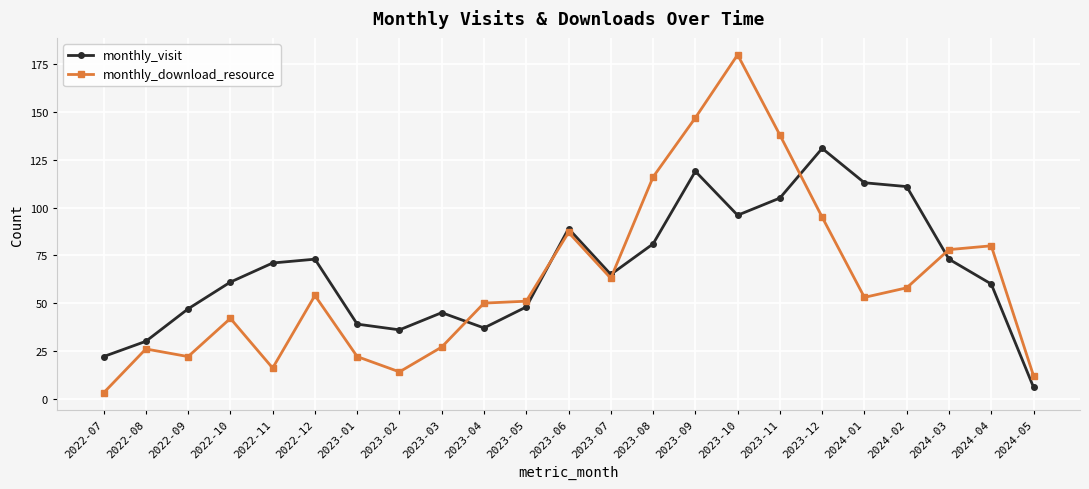

Which series has the largest total across all categories?

monthly_visit